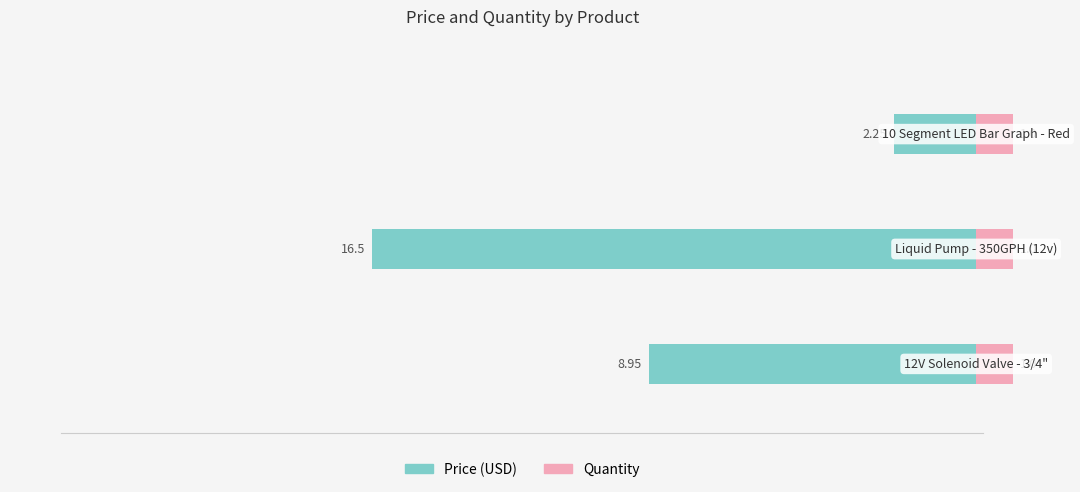

What are all the series names shown in the legend?

Price (USD), Quantity